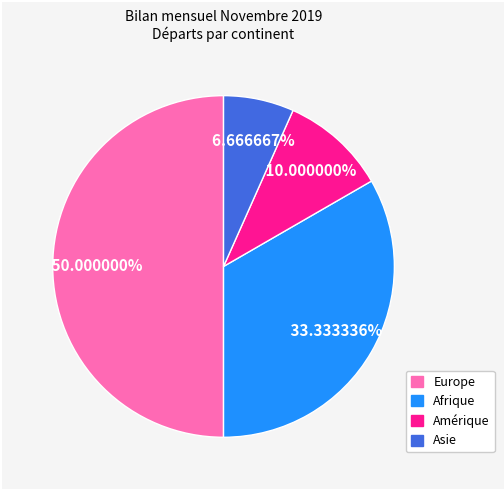

Count the number of slices in the pie.

4